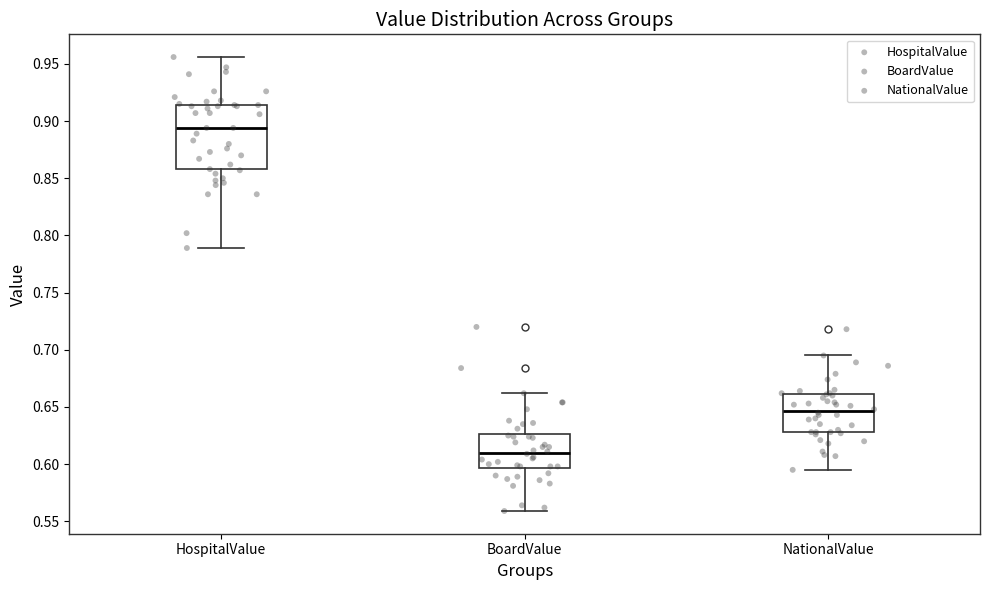

Which box is the tallest, from its lower edge to its upper edge?

HospitalValue